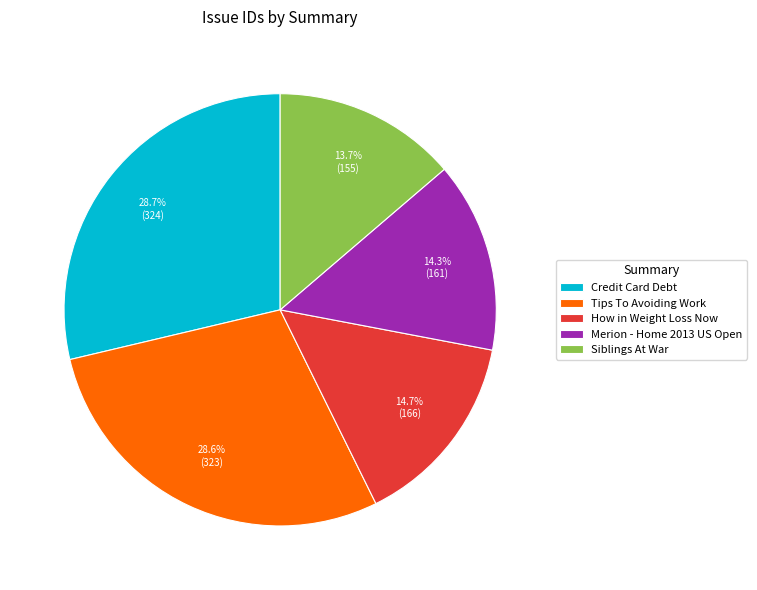

To the nearest percent, what percentage of the pie is How in Weight Loss Now?

15%